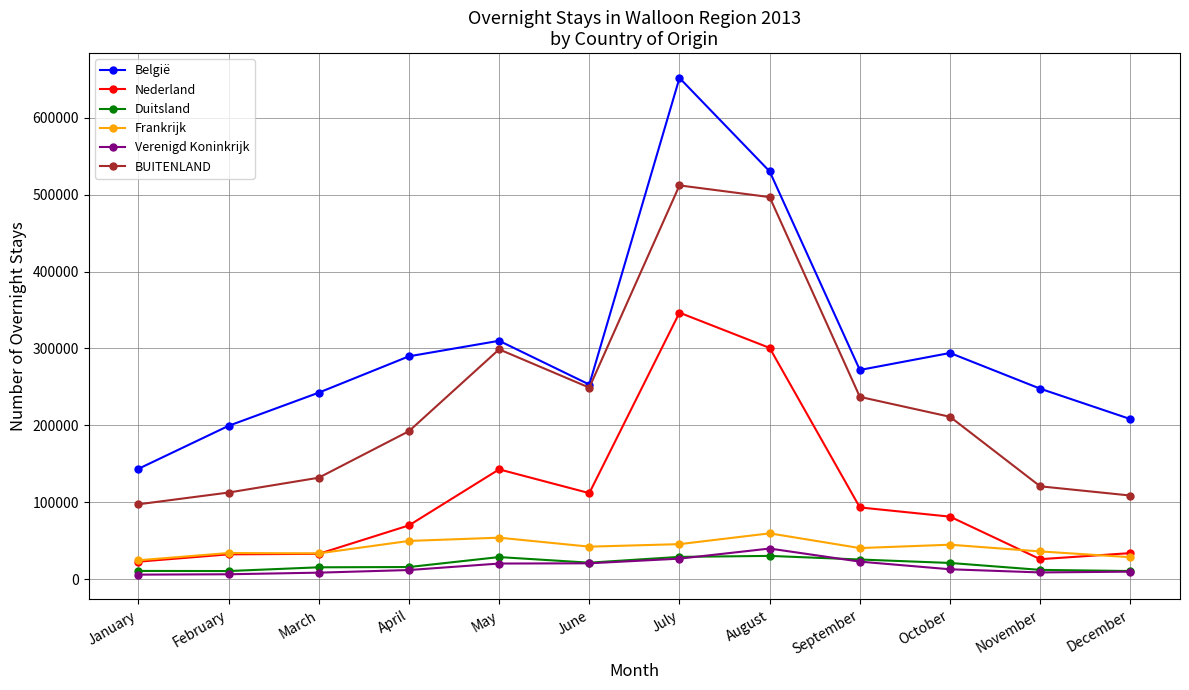

Is the value of Frankrijk at April greater than the value of Nederland at May?

No